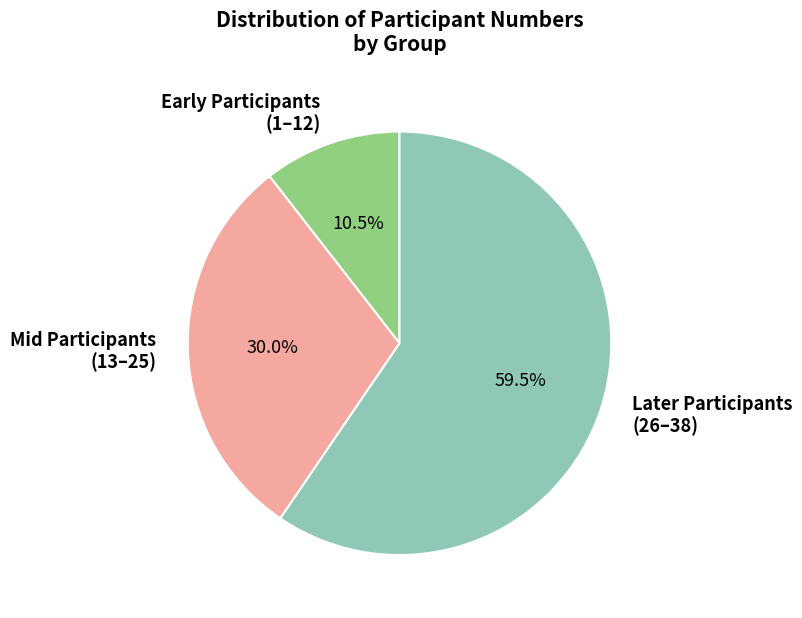

Does Later Participants (26–38) represent more than half of the total?

Yes